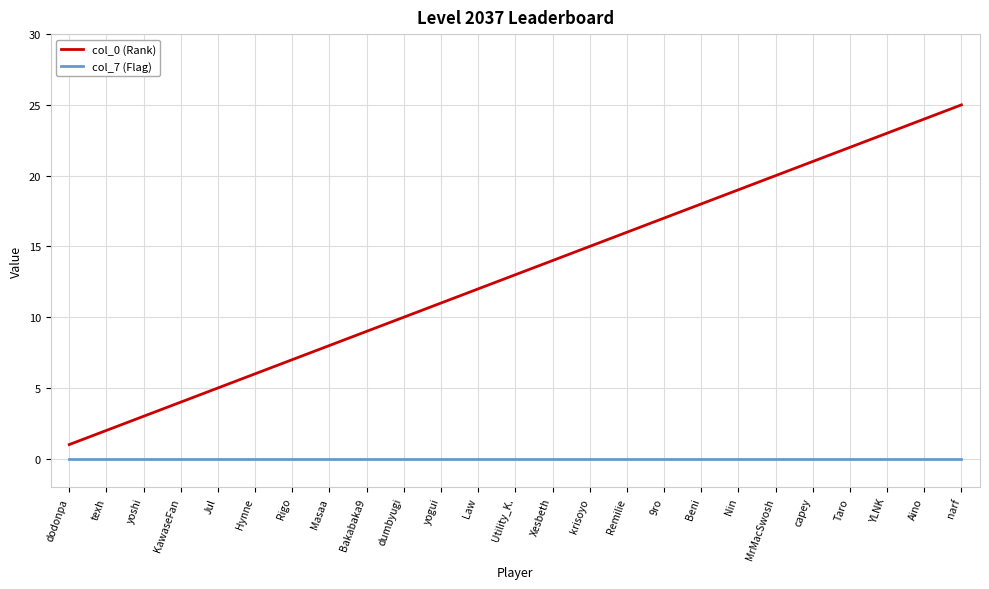

At which category is the sum across all series the highest?

narf